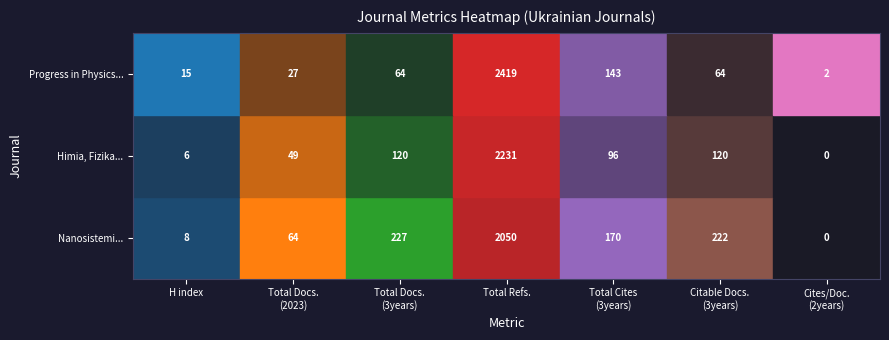

True or false: Nanosistemi, Nanomateriali, Nanotehnolo has a value of 0.2 at 2.

True